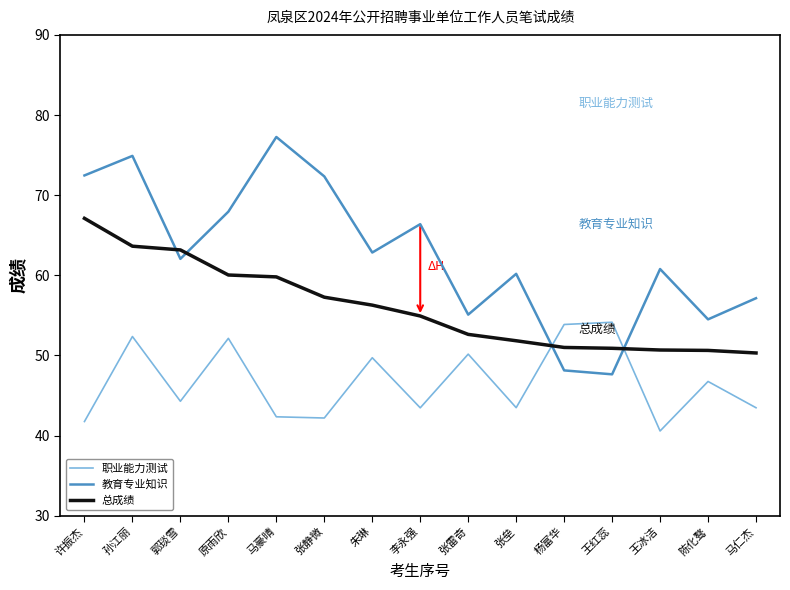

What is the difference between the second highest and minimum values in the 教育专业知识 series?

27.3